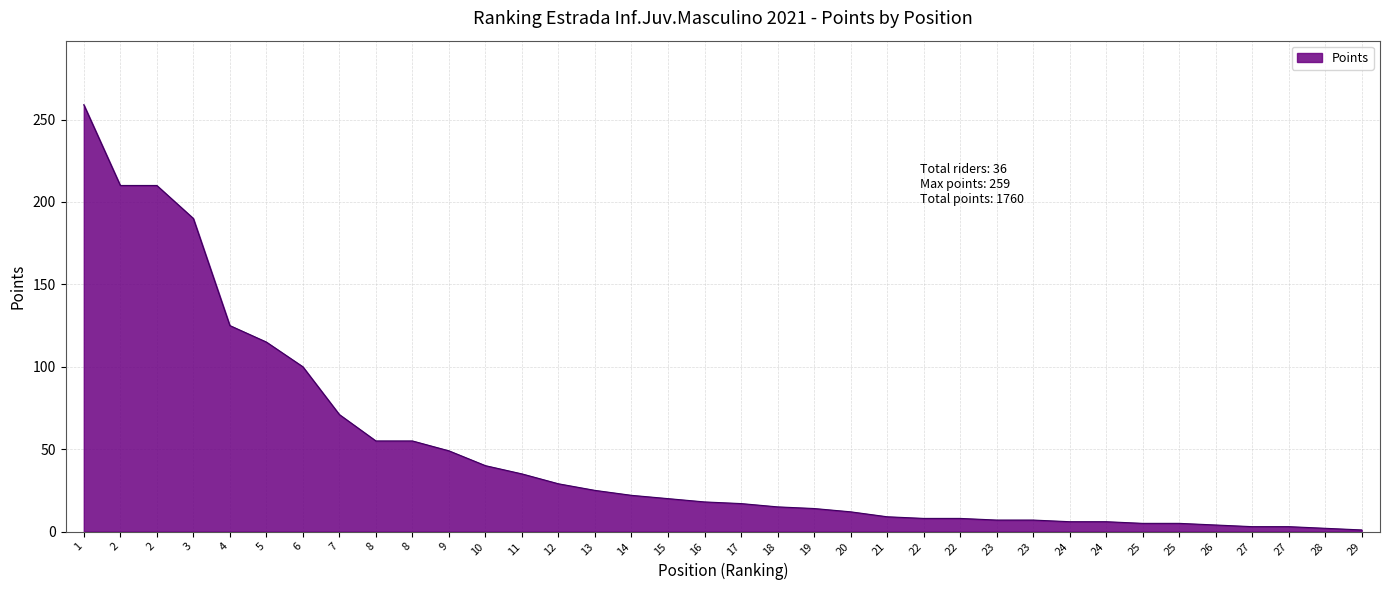

What is the change in value from 1 to 19?

-245